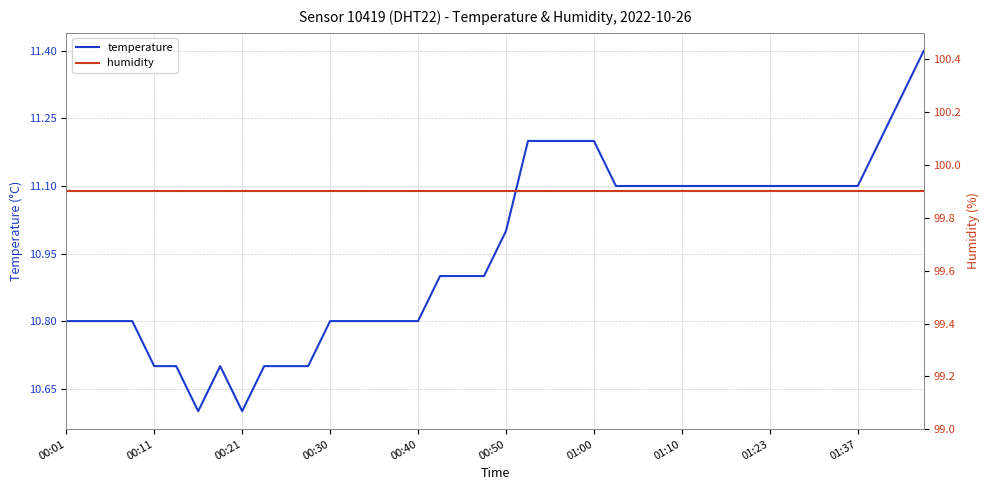

How many distinct data groups are displayed?

2